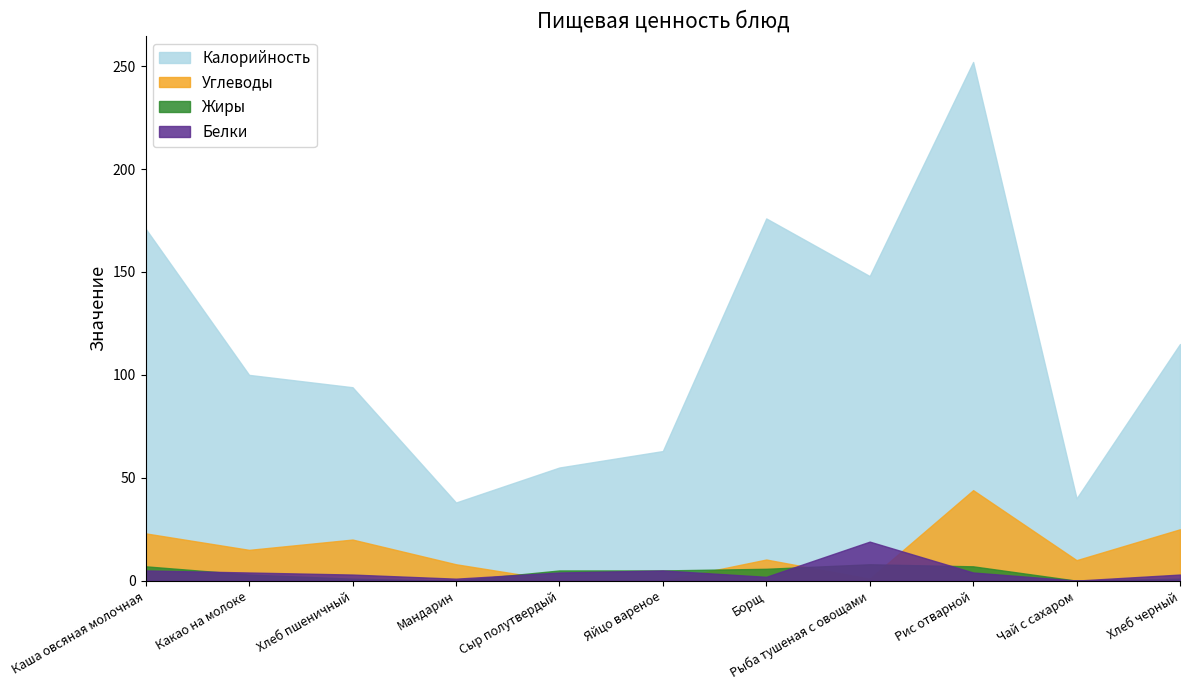

What is the difference between the highest and lowest values at Мандарин?

38.0